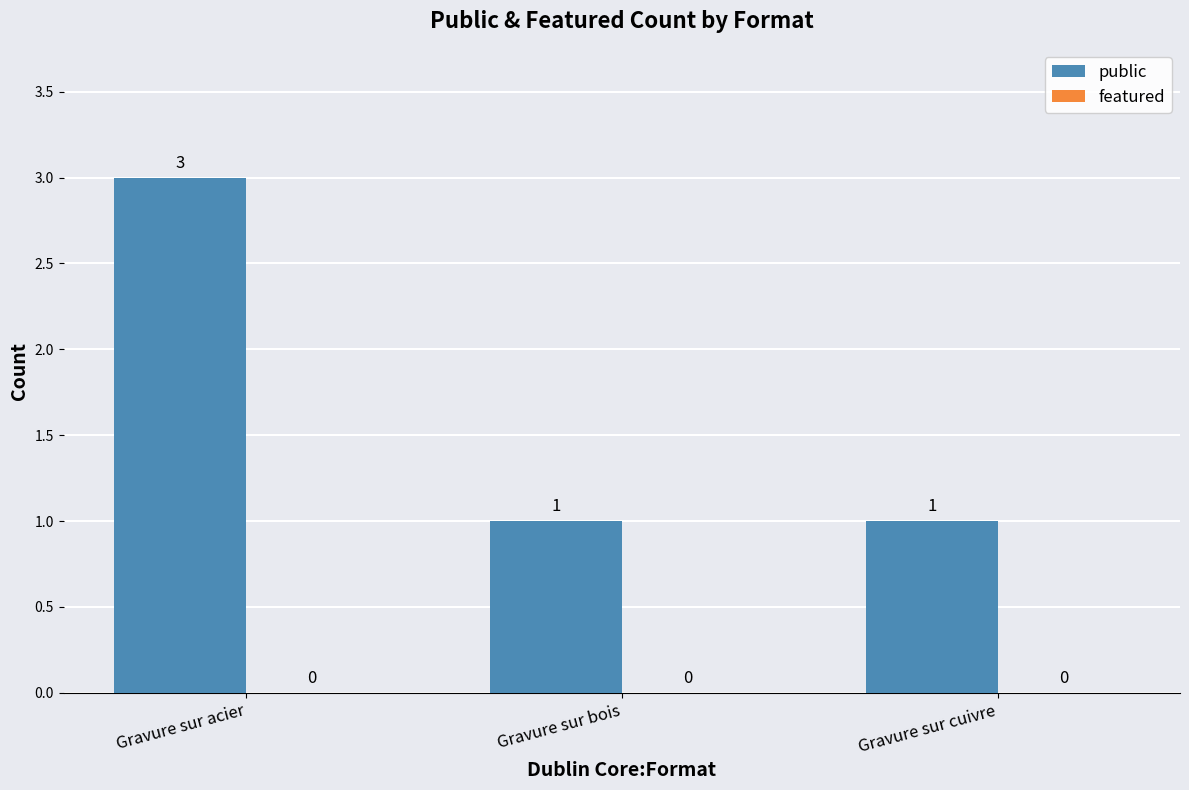

Which has a higher value, Gravure sur bois or Gravure sur acier?

Gravure sur acier